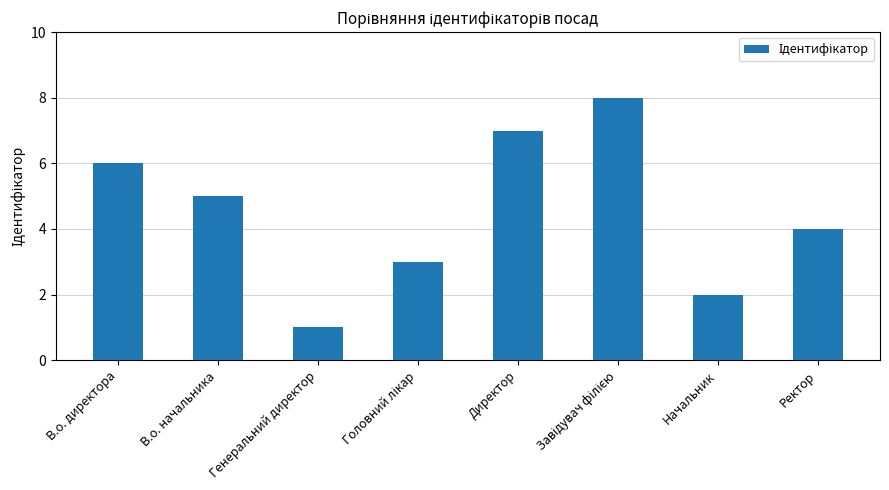

Is it true that the value at Ректор is 2?

False